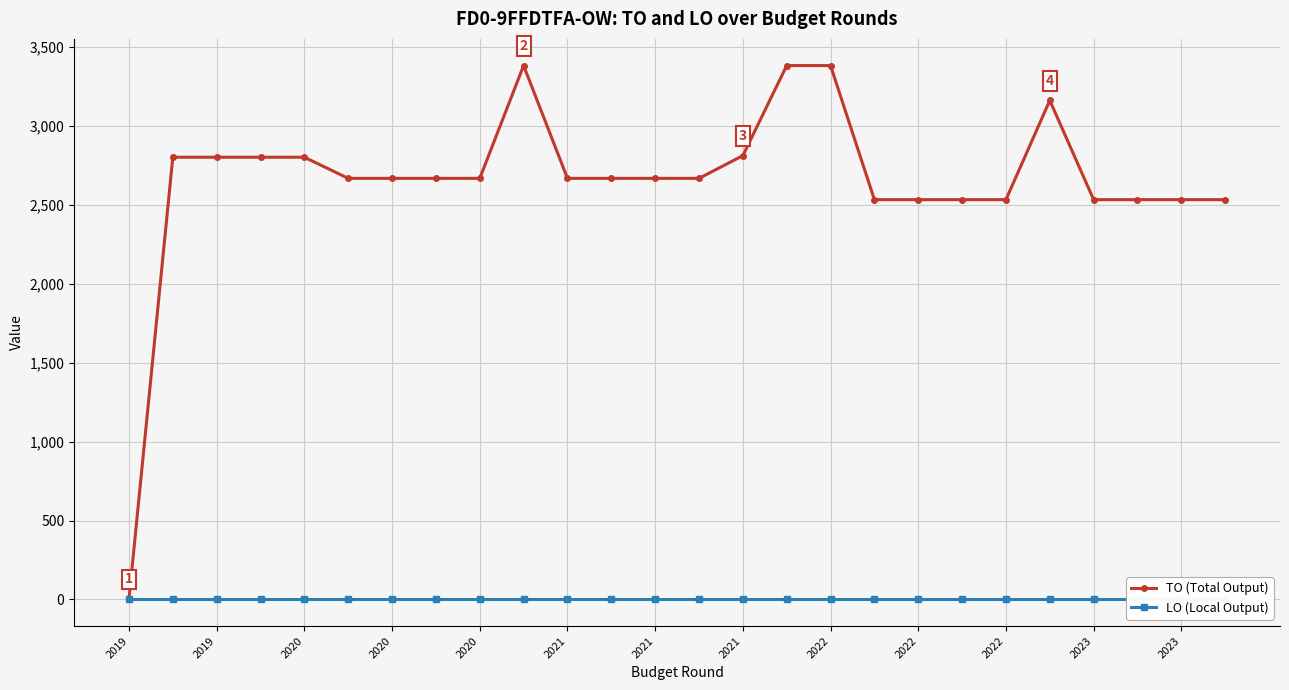

What are all the series names shown in the legend?

TO (Total Output), LO (Local Output)